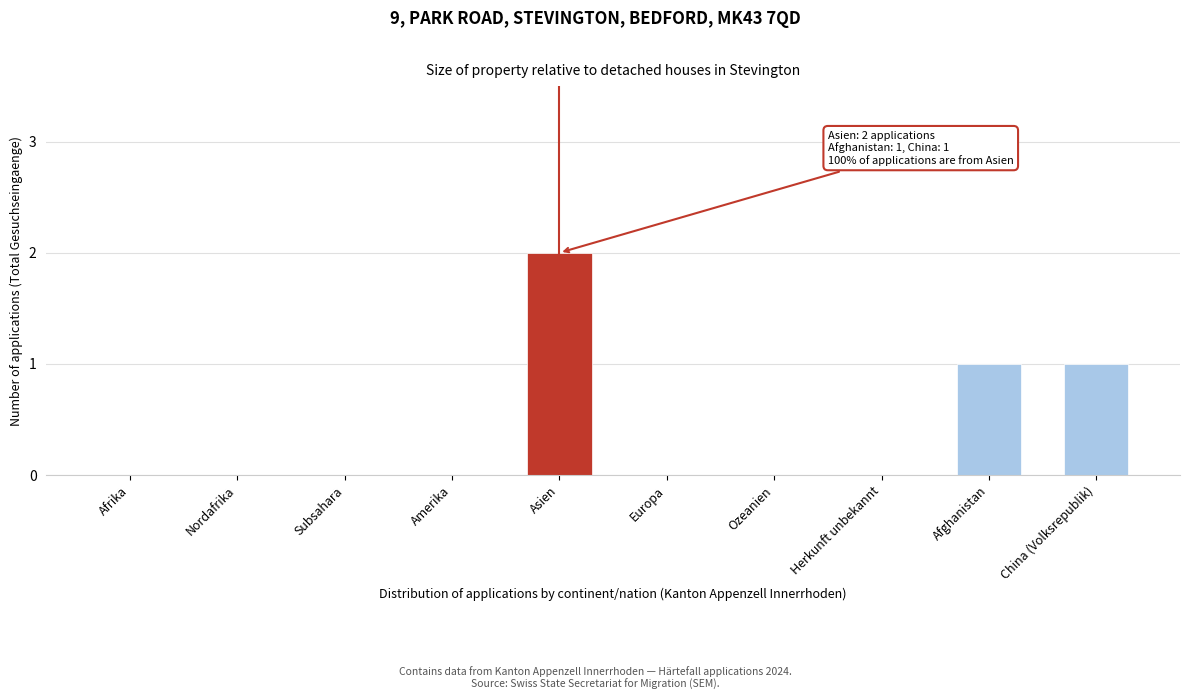

Reading right to left, what are all the values shown in this chart?

China (Volksrepublik)=1	Afghanistan=1	Herkunft unbekannt=0	Ozeanien=0	Europa=0	Asien=2	Amerika=0	Subsahara=0	Nordafrika=0	Afrika=0